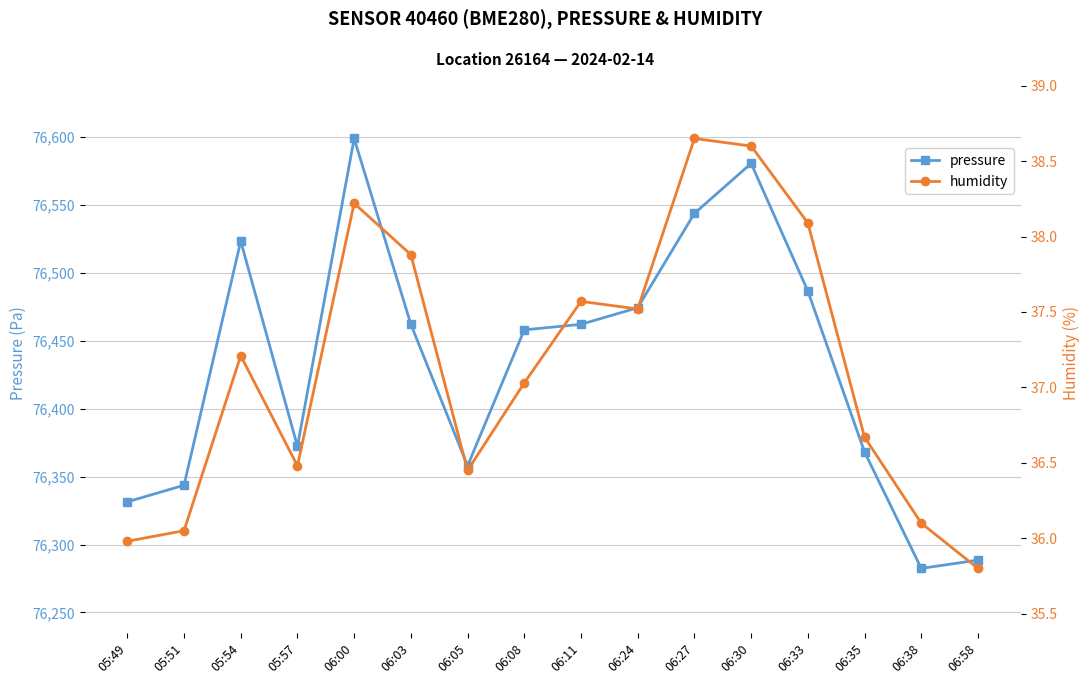

What are all the series names shown in the legend?

pressure, humidity